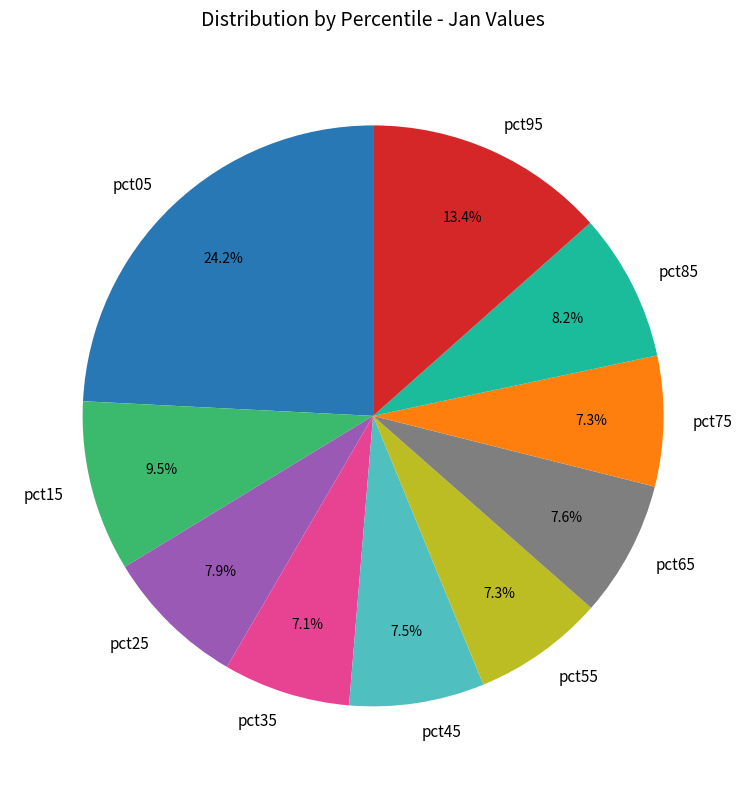

What is the largest slice in the pie chart?

pct05